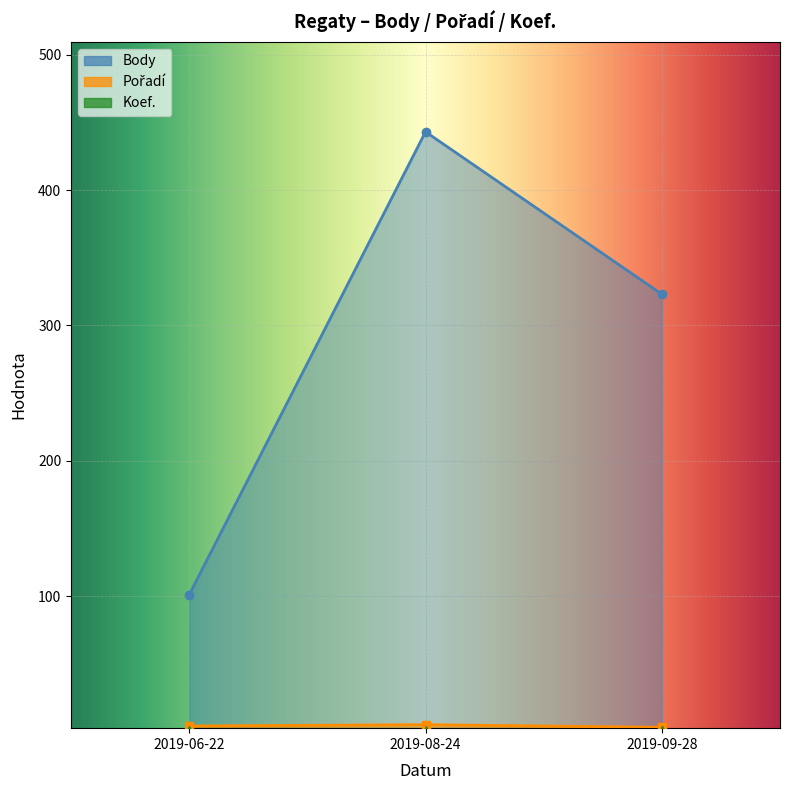

What is the difference between the highest and lowest values at 2019-09-28?

320